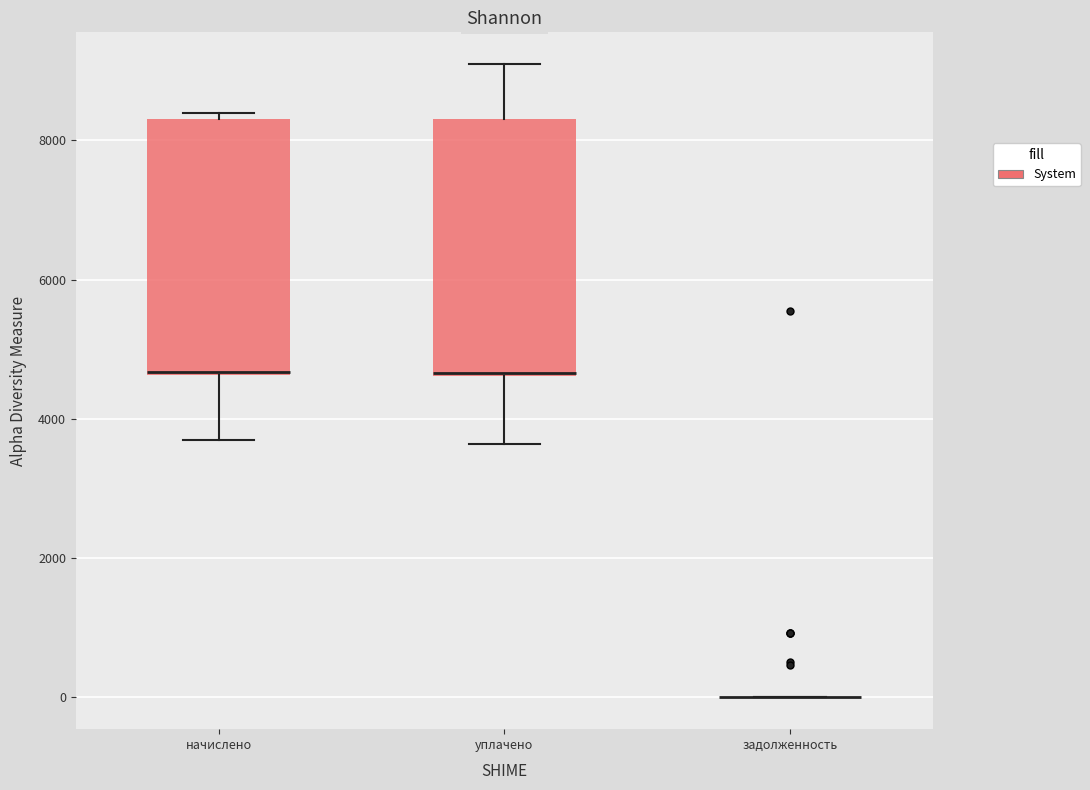

Reading left to right, read every box against the y-axis: the position of its median line, the range the box covers, and the ends of its whiskers. The values are not printed on the chart, so give them approximately, as read against the axis.

начислено: median 4600, box 4600 to 8400, whiskers 3800 to 8400 (just above the box's upper edge)
уплачено: median 4600, box 4600 to 8400, whiskers 3600 to 9000
задолженность: box collapsed to a line at 0, whiskers 0 to 0